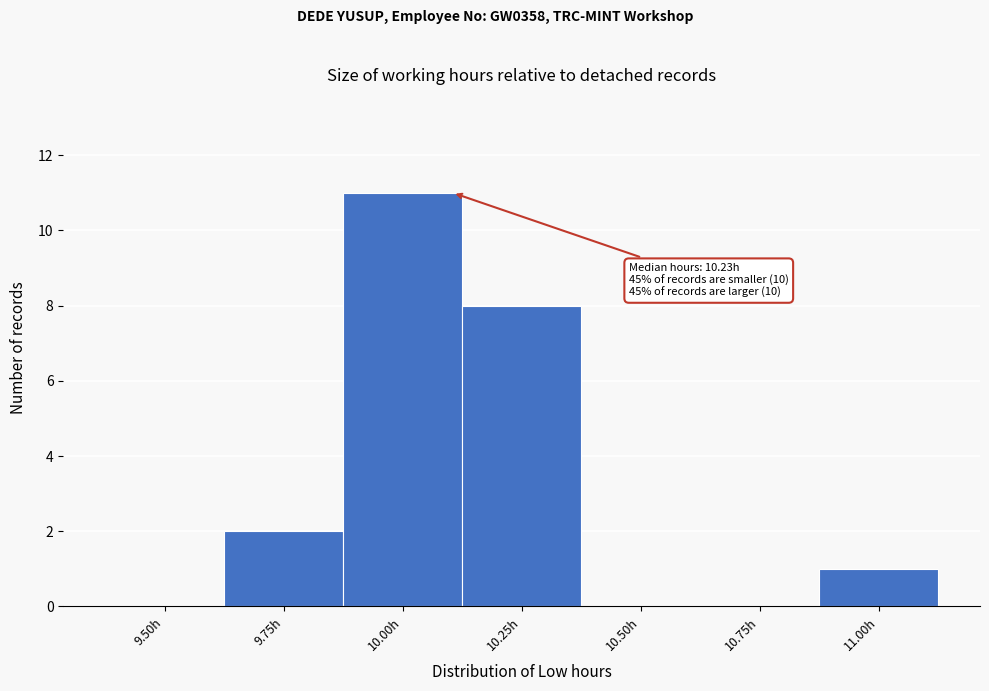

Reading left to right, list all the values displayed in this chart.

9.50h=0	9.75h=2	10.00h=11	10.25h=8	10.50h=0	10.75h=0	11.00h=1